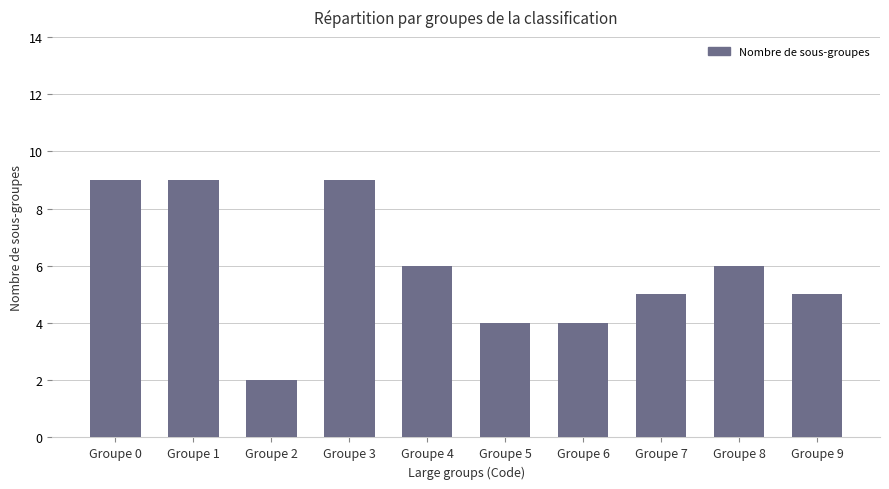

How many distinct data groups are displayed?

1